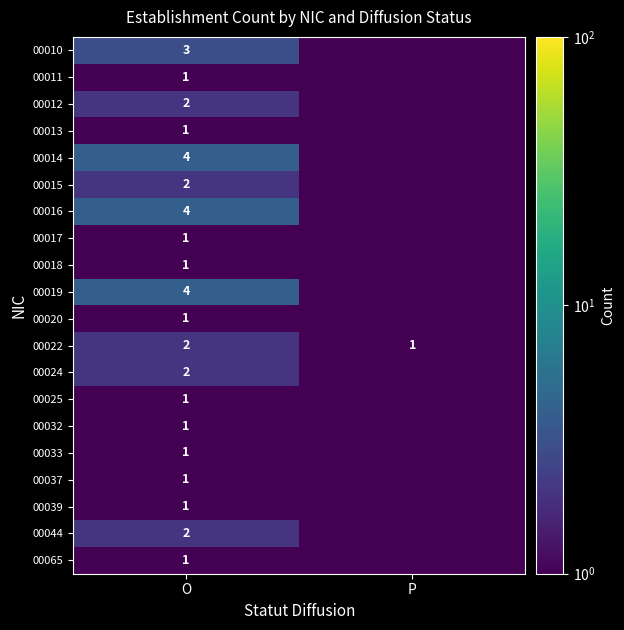

What is the sum of all 00022 values?

3.0